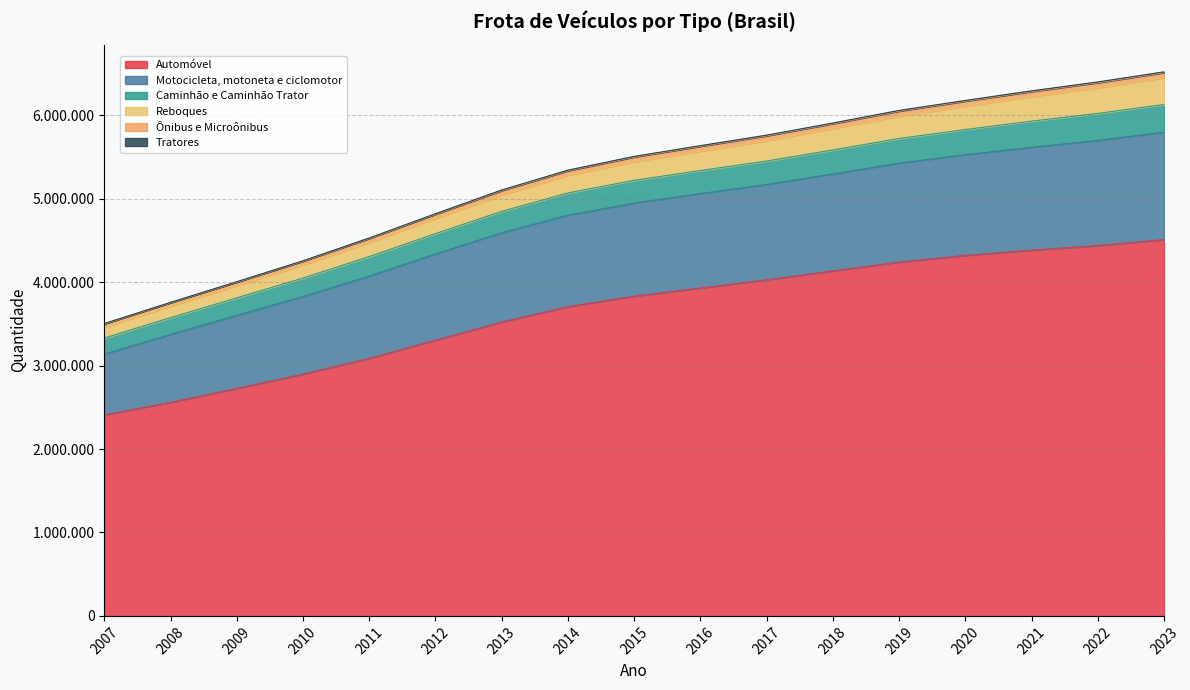

What are all the series names shown in the legend?

Automóvel, Motocicleta, motoneta e ciclomotor, Caminhão e Caminhão Trator, Reboques, Ônibus e Microônibus, Tratores